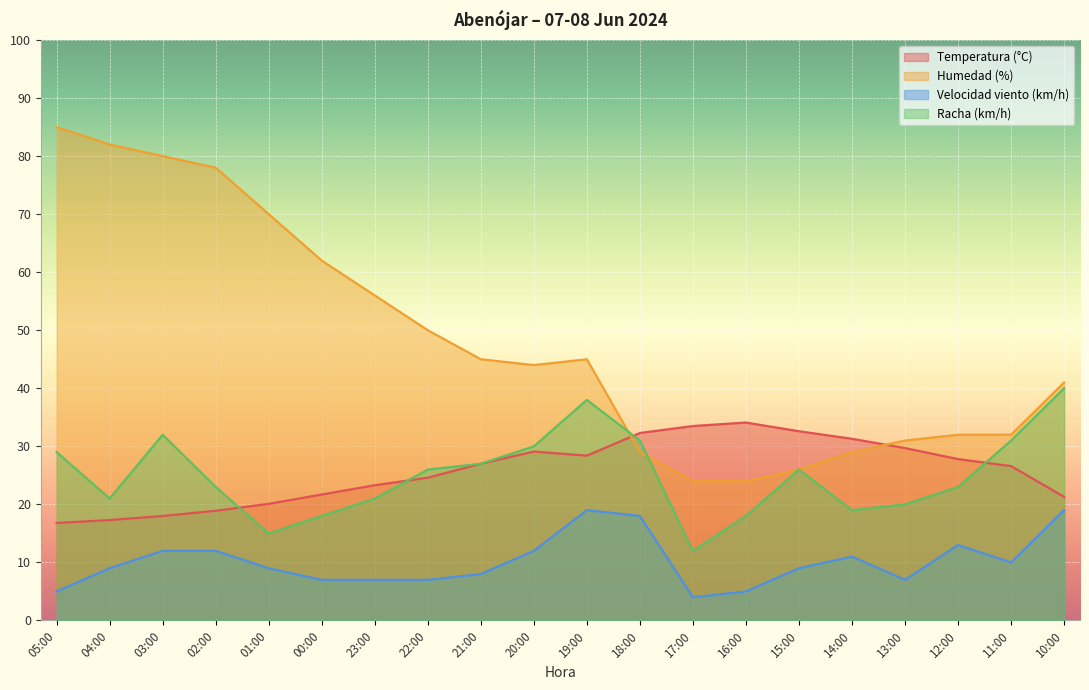

Which series has the largest range (max minus min)?

Humedad (%)